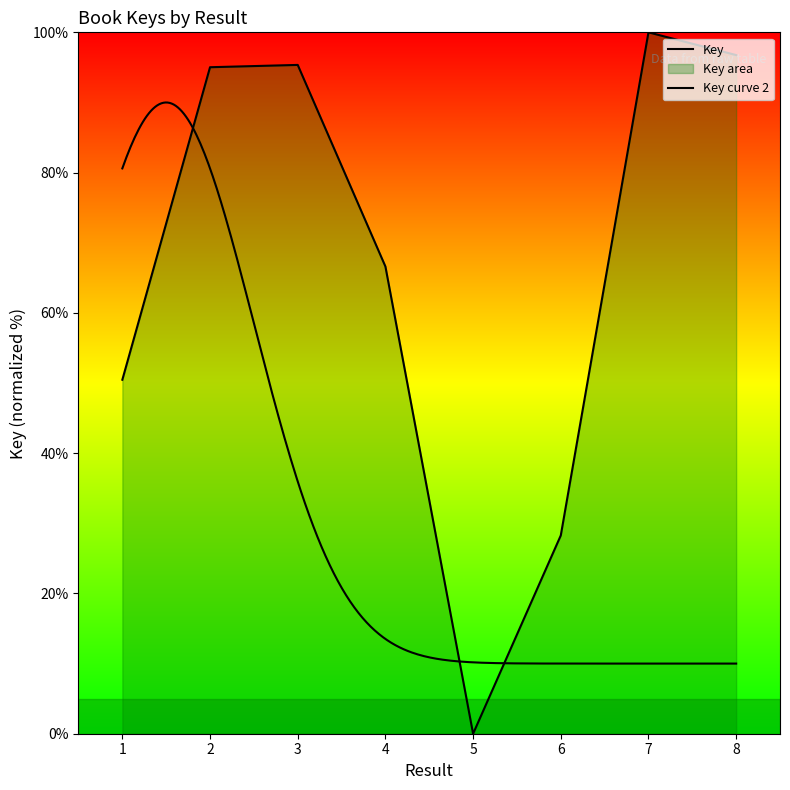

Rank the categories by value from lowest to highest.

5, 6, 1, 4, 2, 3, 8, 7